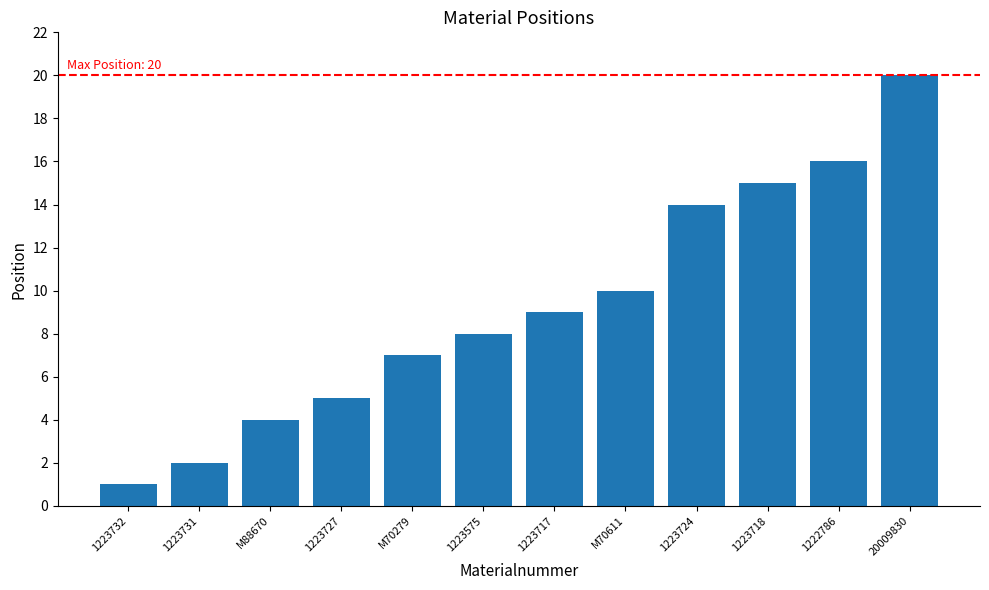

List the labels in order of value, largest first.

20009830, 1222786, 1223718, 1223724, M70611, 1223717, 1223575, M70279, 1223727, M88670, 1223731, 1223732